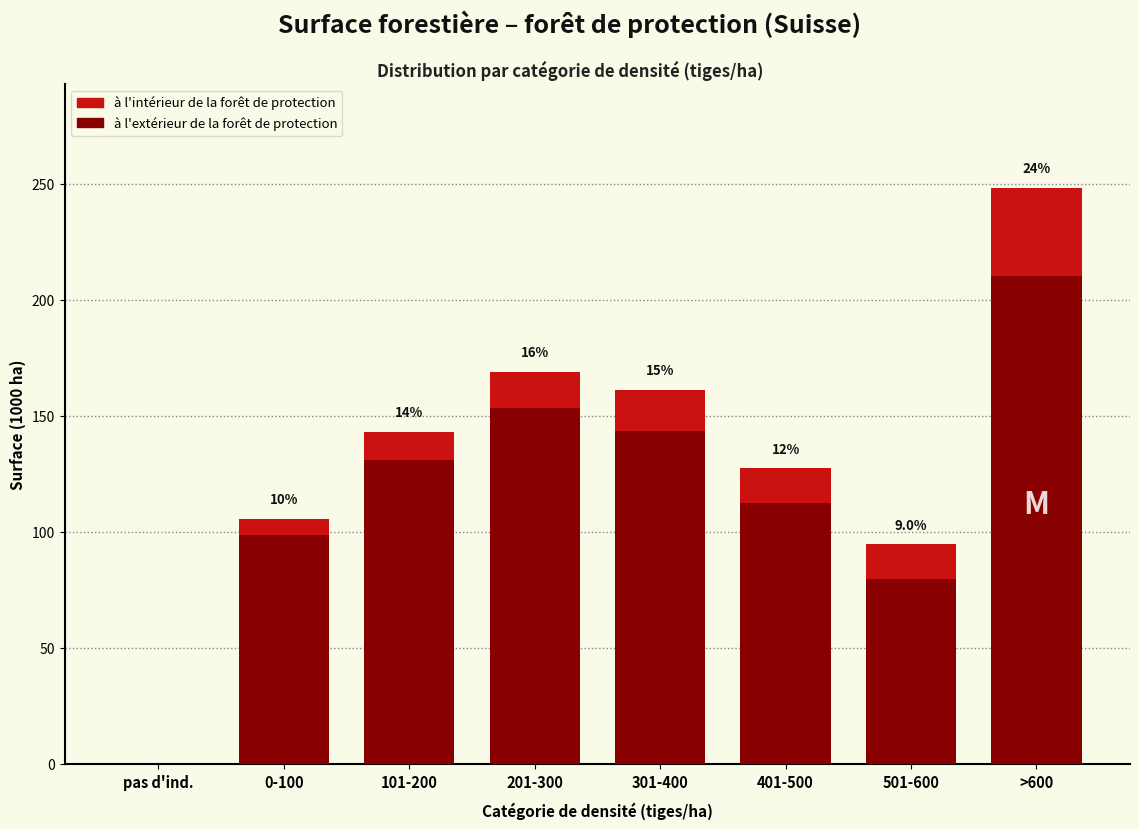

Reading left to right, transcribe the values for à l'extérieur.

pas d'ind.=0.0	0-100=98.7	101-200=130.9	201-300=153.3	301-400=143.6	401-500=112.4	501-600=79.9	>600=210.4